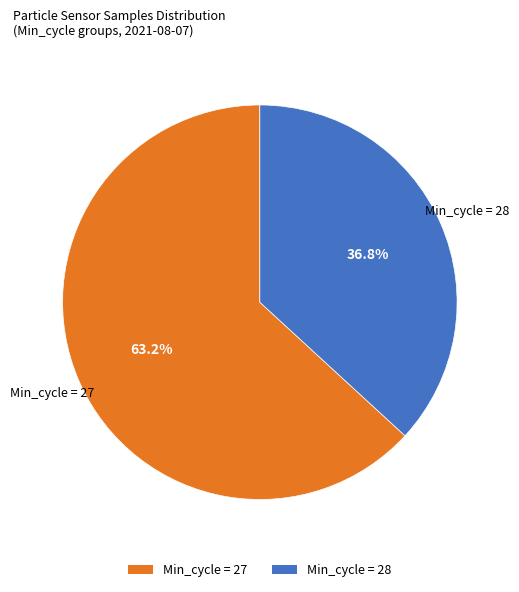

Do Min_cycle = 27 and Min_cycle = 28 together represent more than half of the pie?

Yes